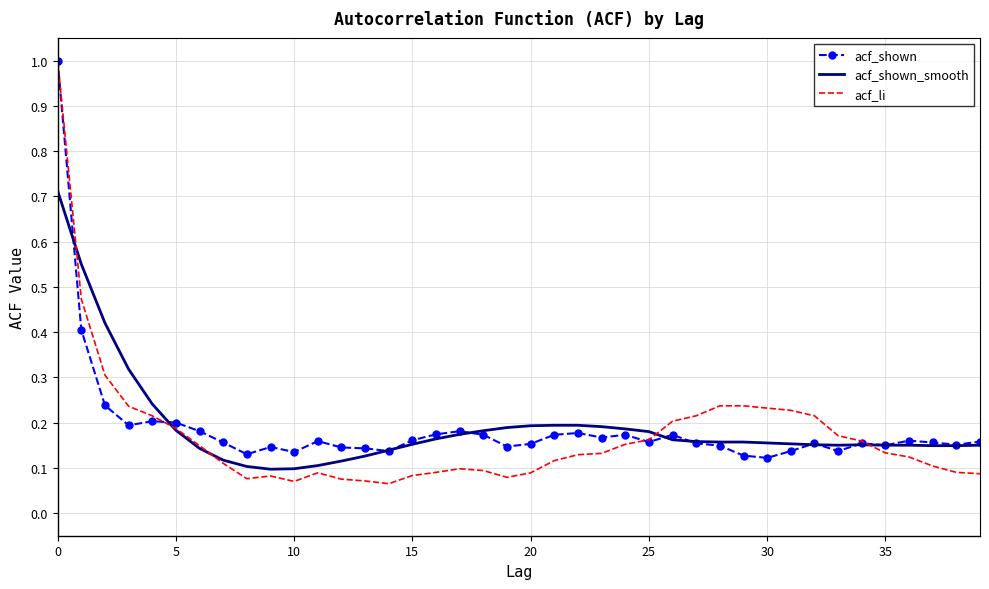

What are all the series names shown in the legend?

acf_shown, acf_shown_smooth, acf_li